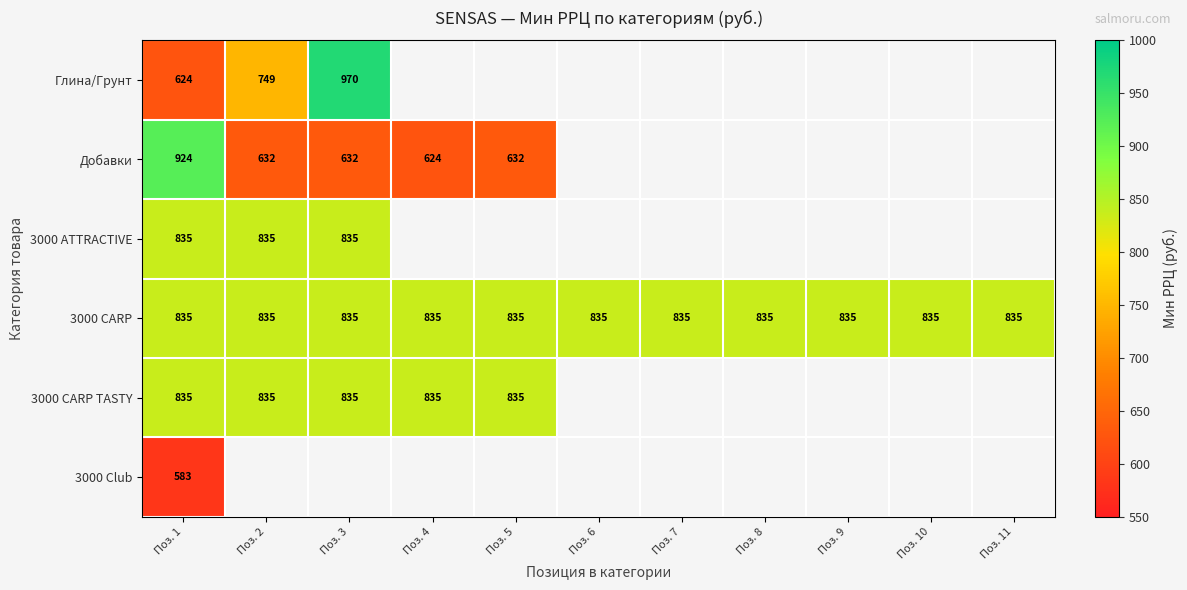

At which category is the sum across all series the highest?

Поз. 1